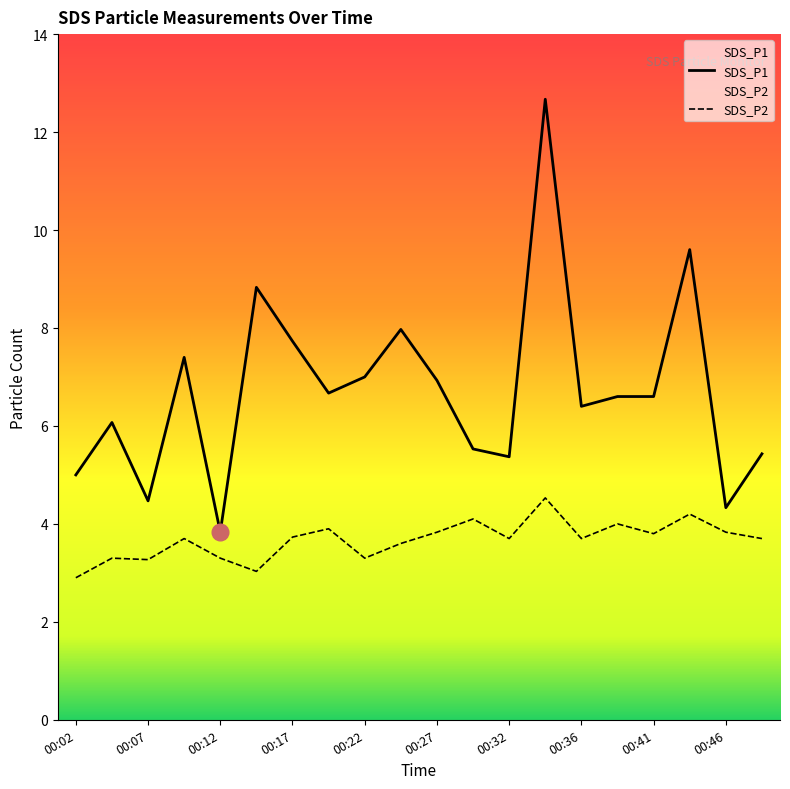

True or false: SDS_P2 and SDS_P1 intersect in this chart.

False